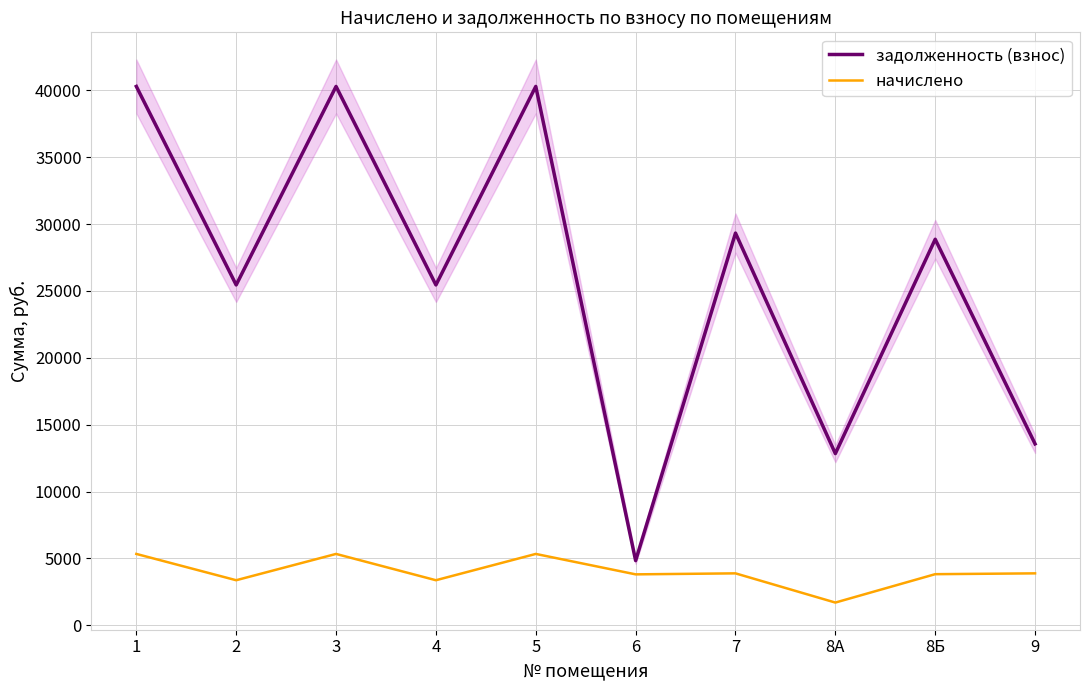

Reading right to left, list all the values displayed in this chart.

задолженность (взнос): 9=13566.3	8Б=28864.3	8А=12840.0	7=29326.6	6=4838.4	5=40291.9	4=25448.9	3=40291.9	2=25448.9	1=40291.9
начислено: 9=3885.1	8Б=3823.9	8А=1701.0	7=3885.1	6=3810.2	5=5337.7	4=3371.4	3=5337.7	2=3371.4	1=5337.7